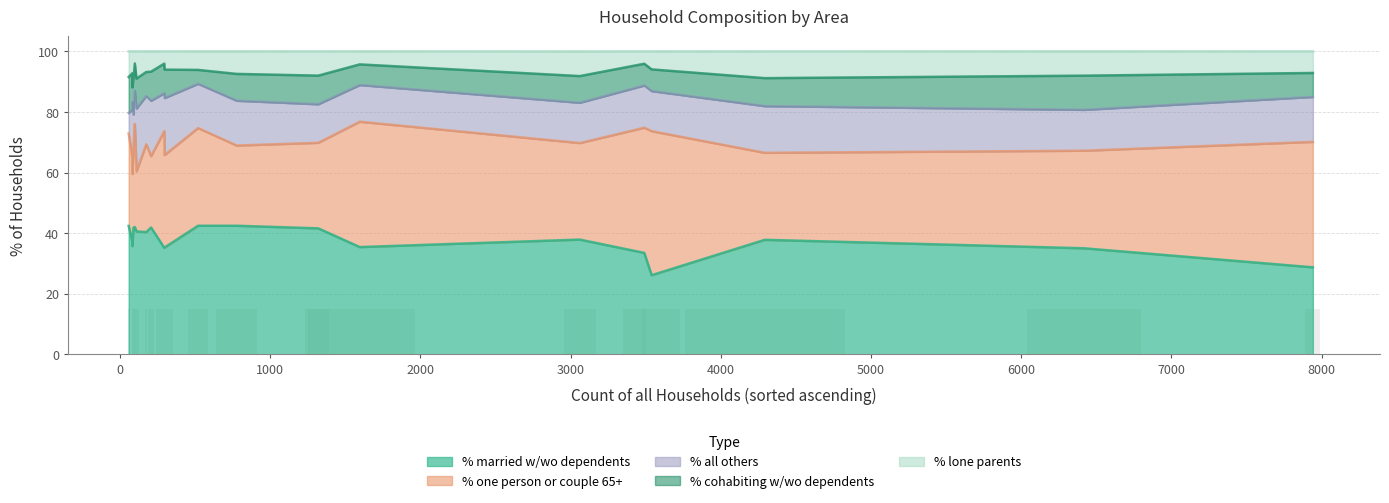

Which series has the widest spread of values?

% one person or couple 65+